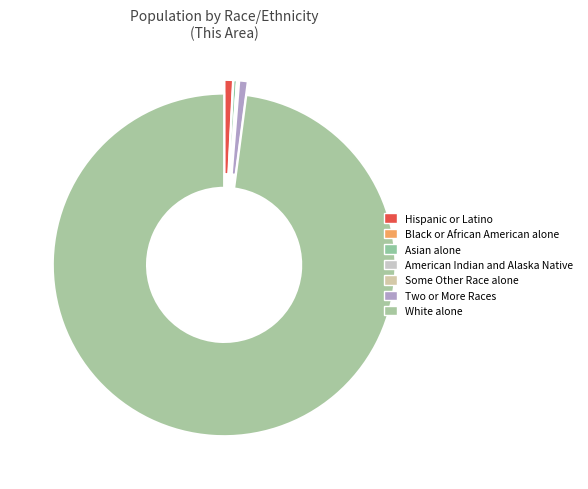

Which category has the smallest portion of the pie?

Black or African American alone